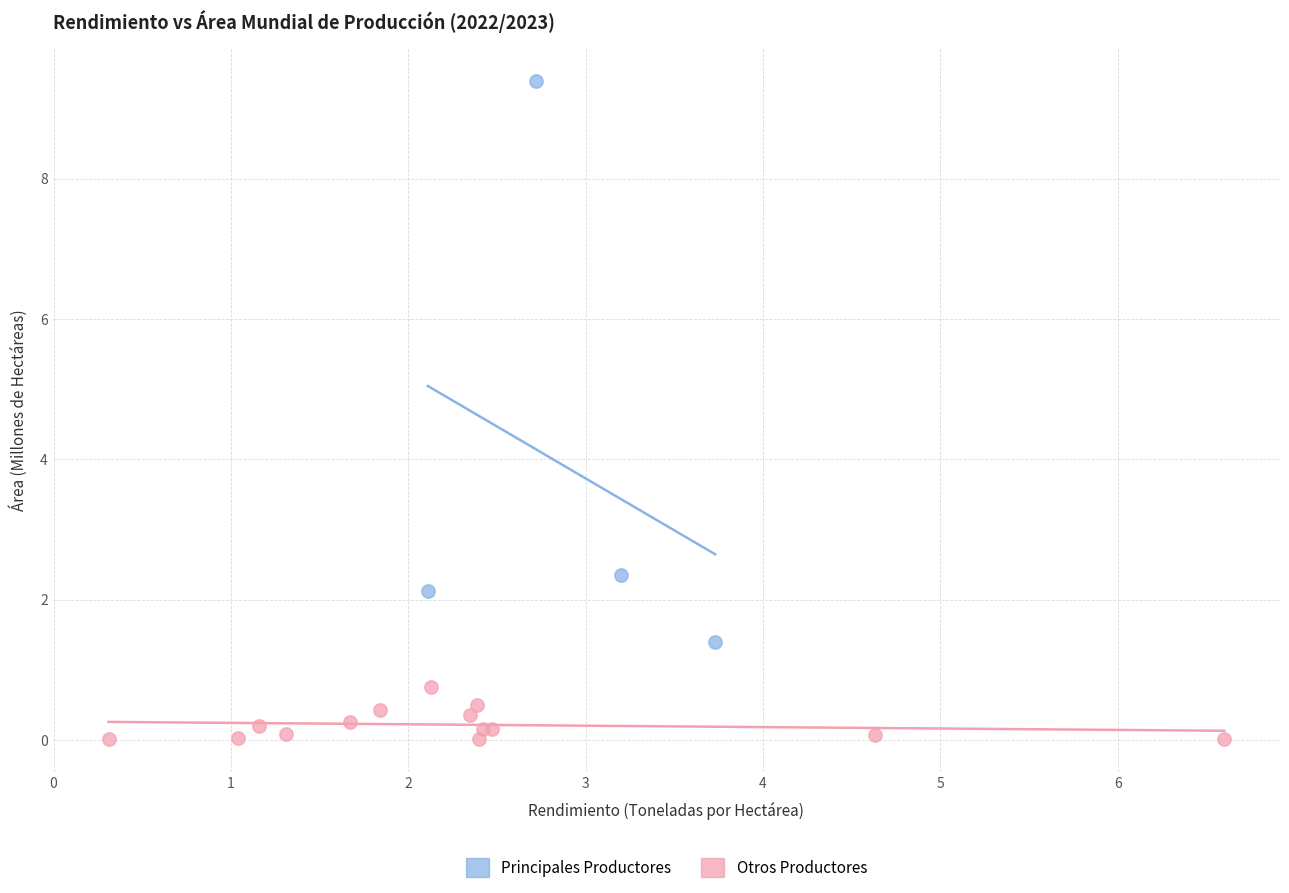

Which series reaches the maximum Y coordinate?

Principales Productores